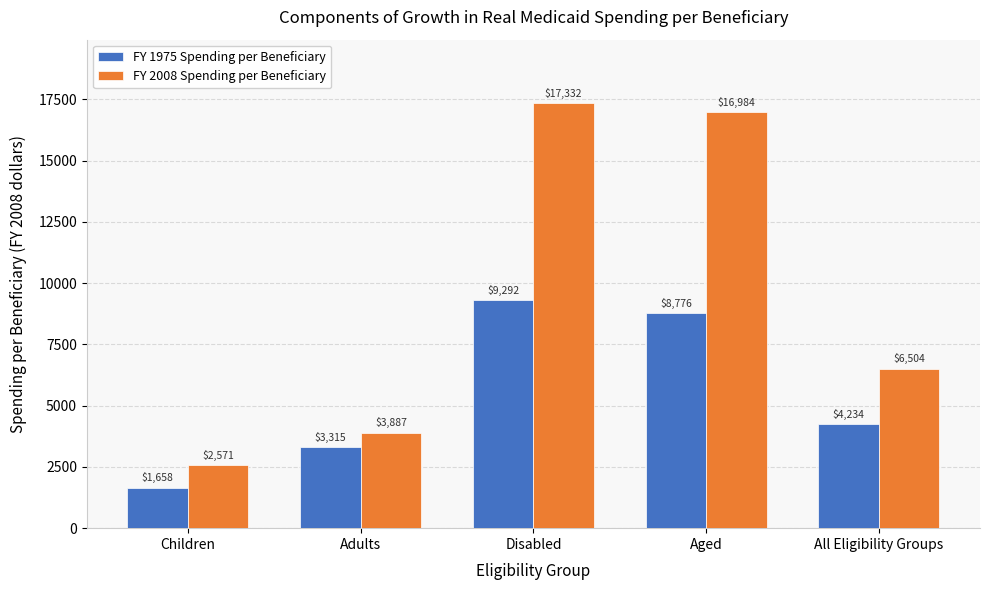

Which series has the largest range (max minus min)?

FY 2008 Spending per Beneficiary